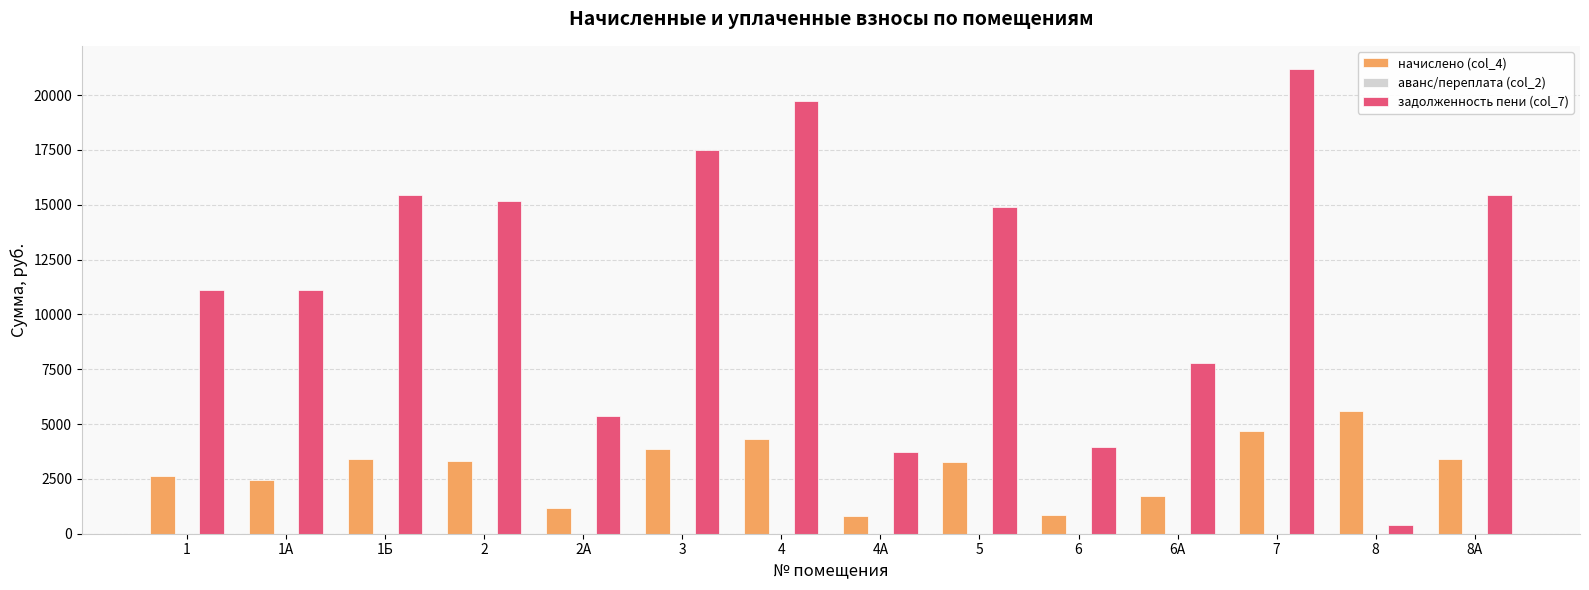

At which category is the sum across all series the highest?

7